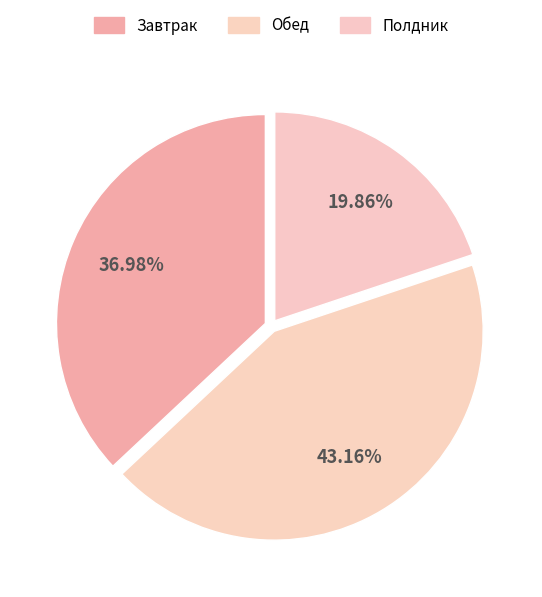

Which slice is the largest?

Обед